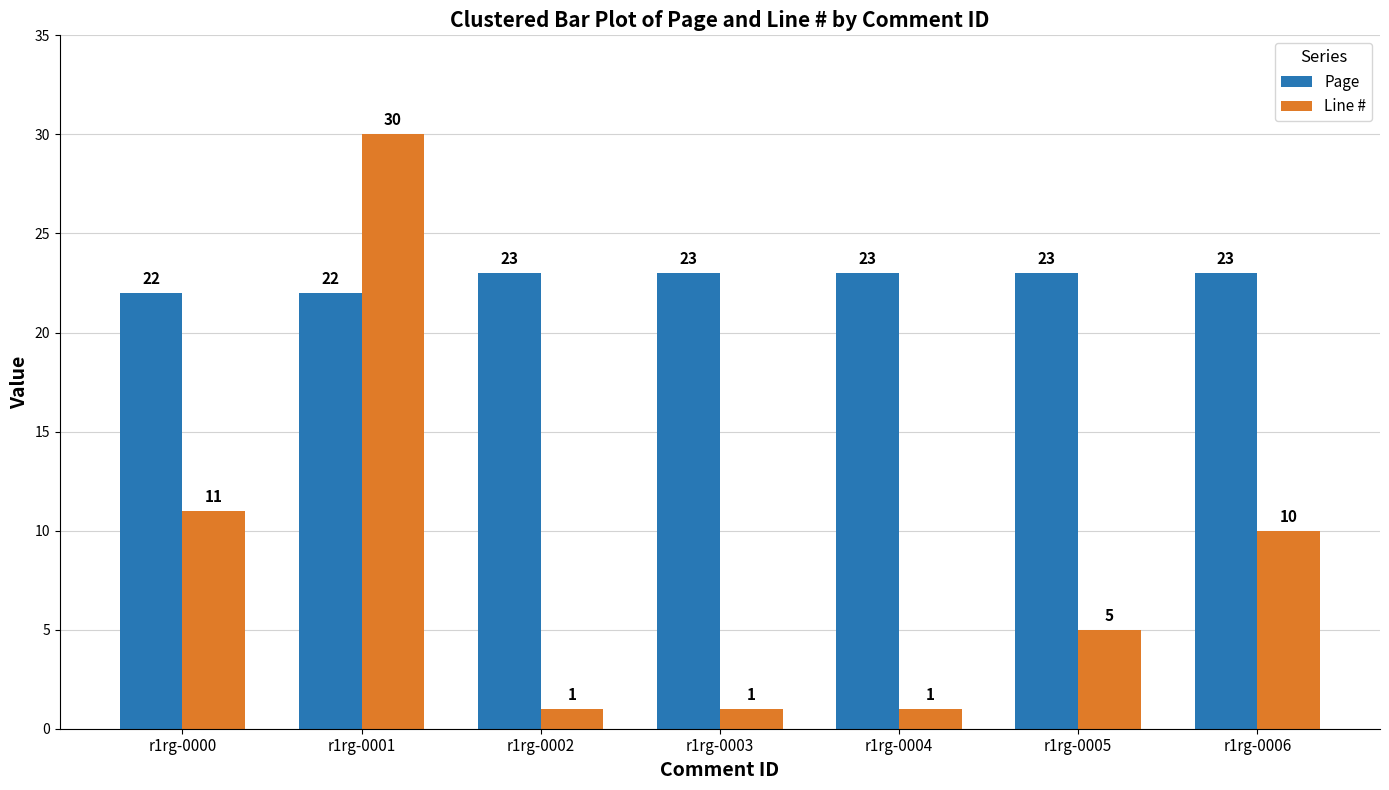

The value of Page at r1rg-0000 is 10. True or false?

False